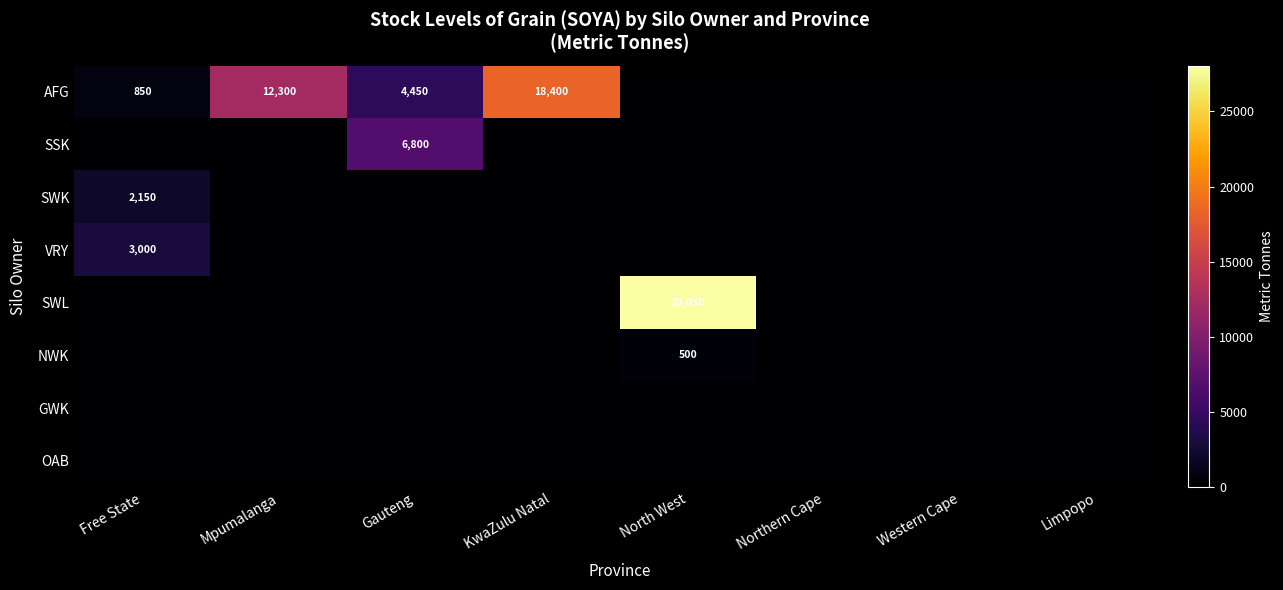

The value of AFG at Gauteng is 7735. True or false?

False